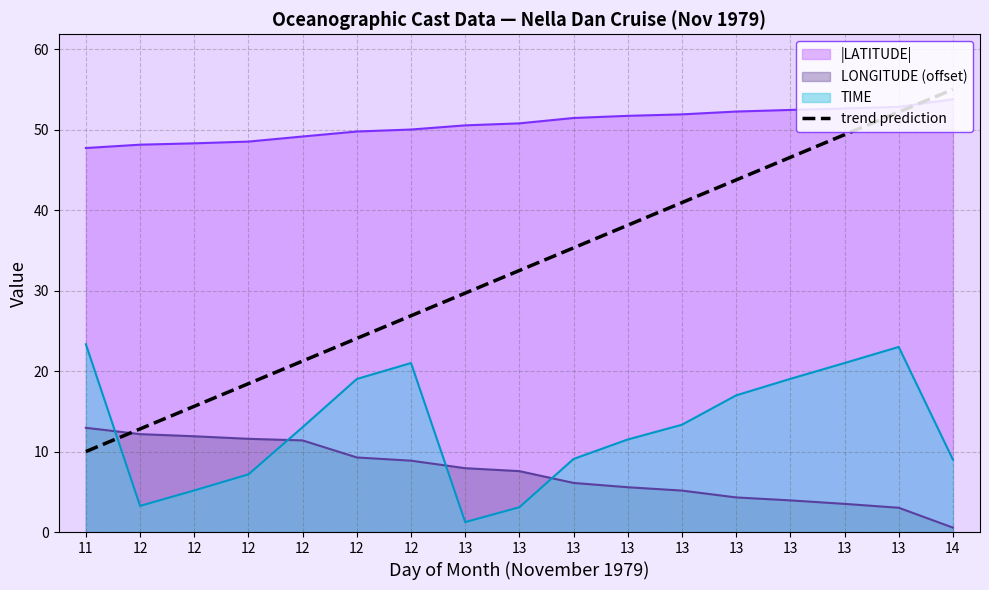

The value at 13 is 49.4. True or false?

True